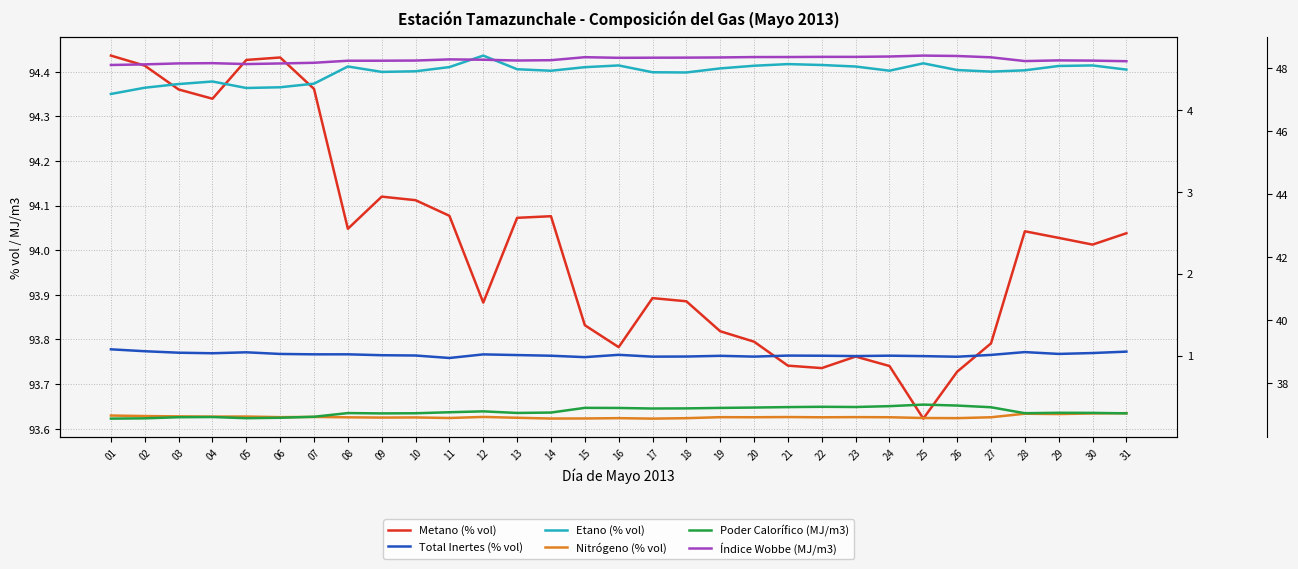

Where is Etano (% vol) nearest to the value 4?

01